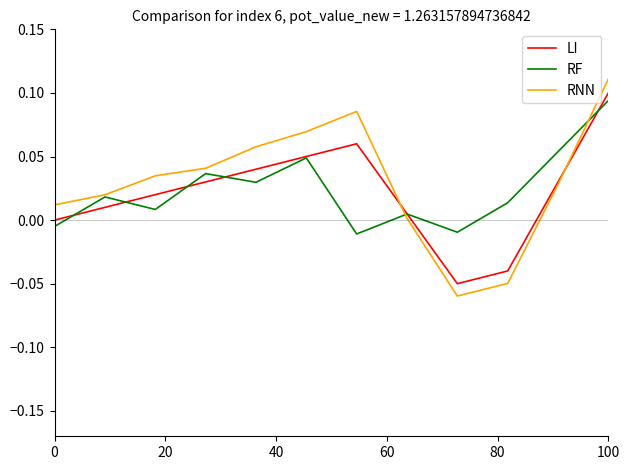

Which series has the largest range (max minus min)?

RNN